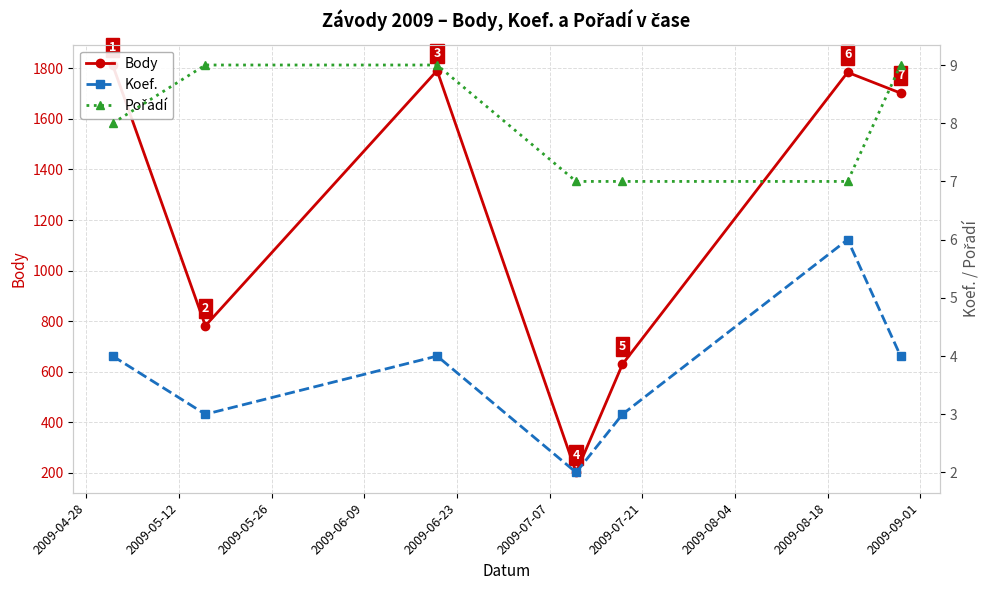

What is the greatest value displayed?

1813